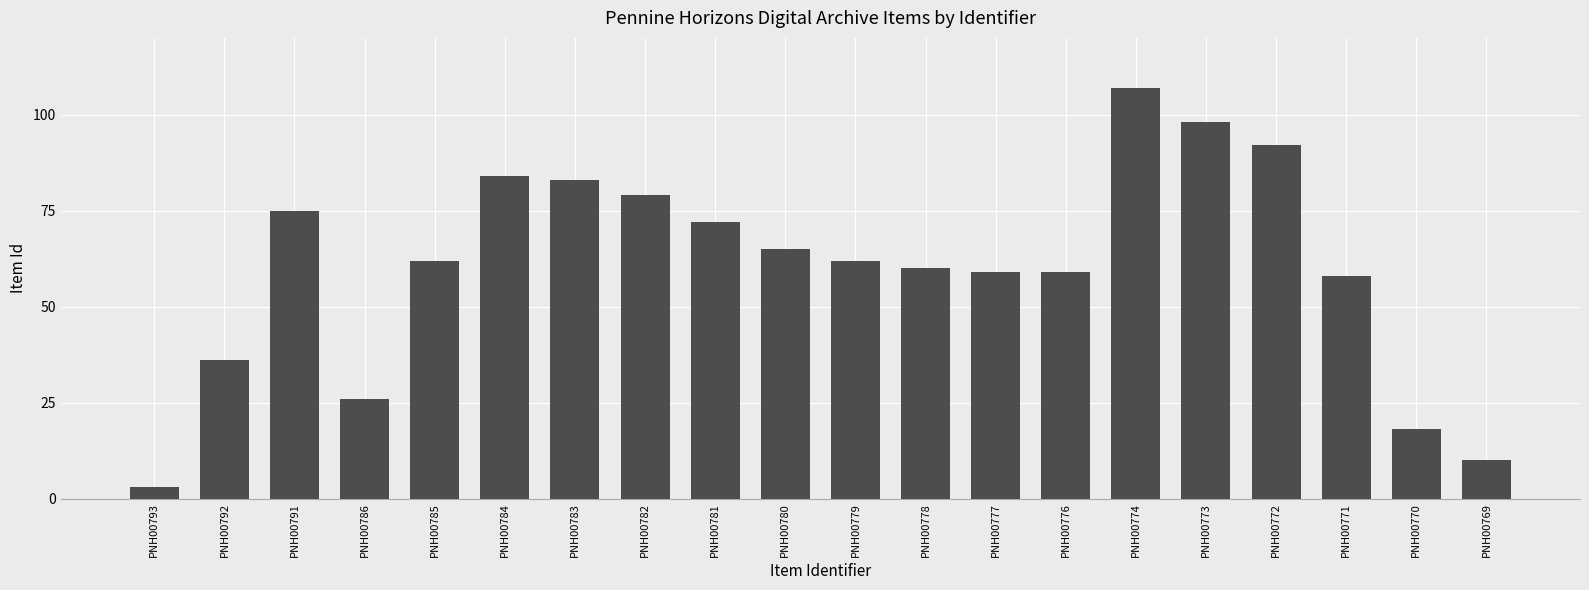

Read the value at PNH00778.

60